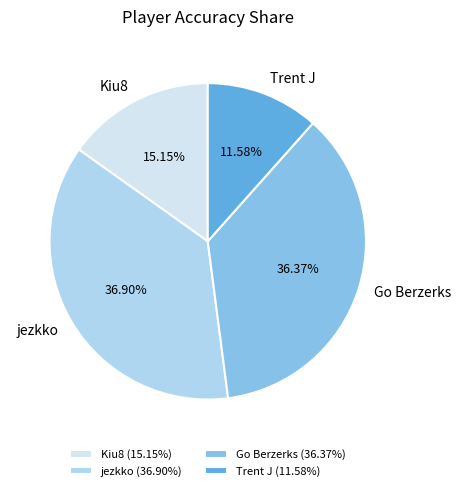

What percentage is the Trent J slice, to the nearest percent?

12%